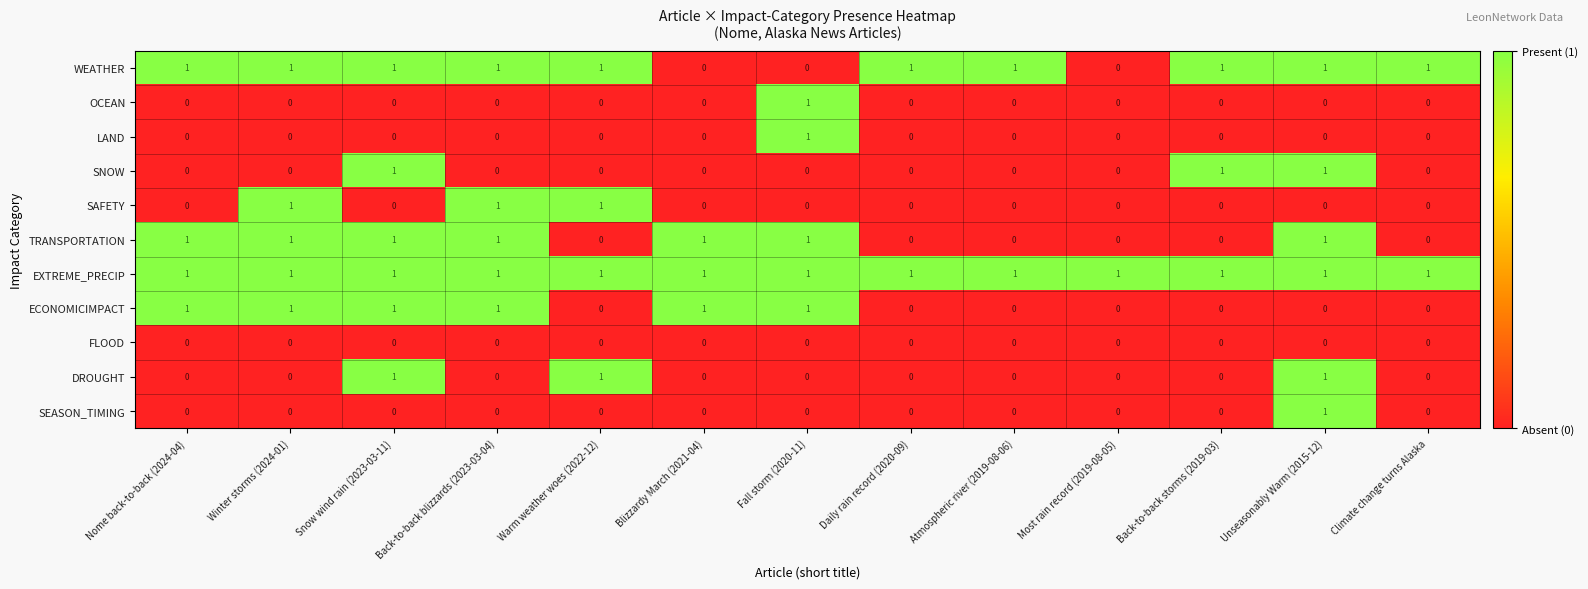

What is the total value across all series at Winter storms (2024-01)?

5